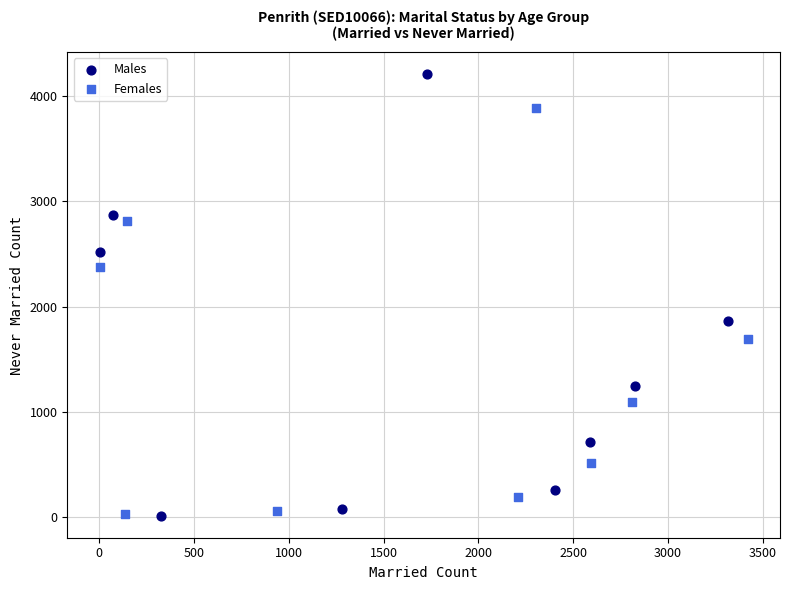

Which series reaches the maximum Y coordinate?

Males